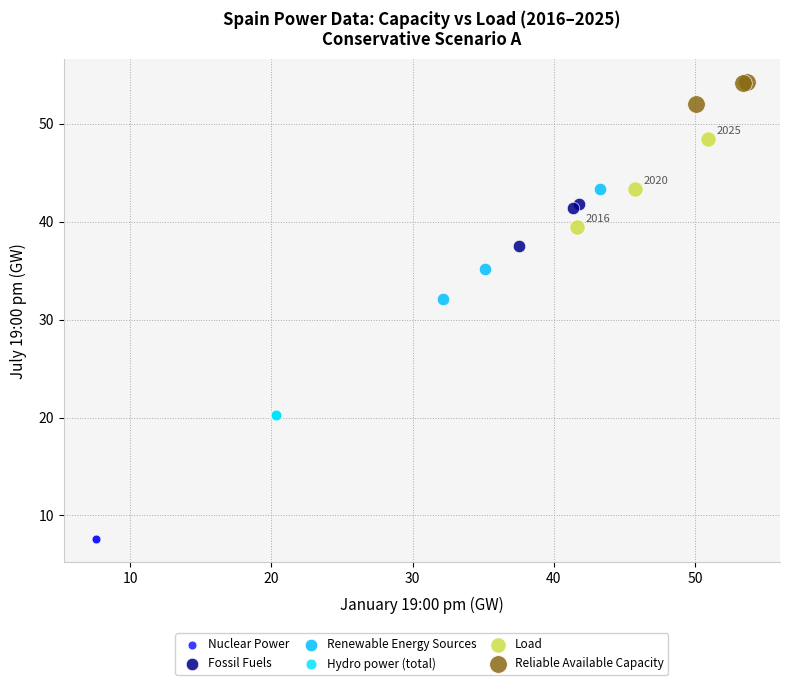

Which series contains the highest Y value?

Reliable Available Capacity